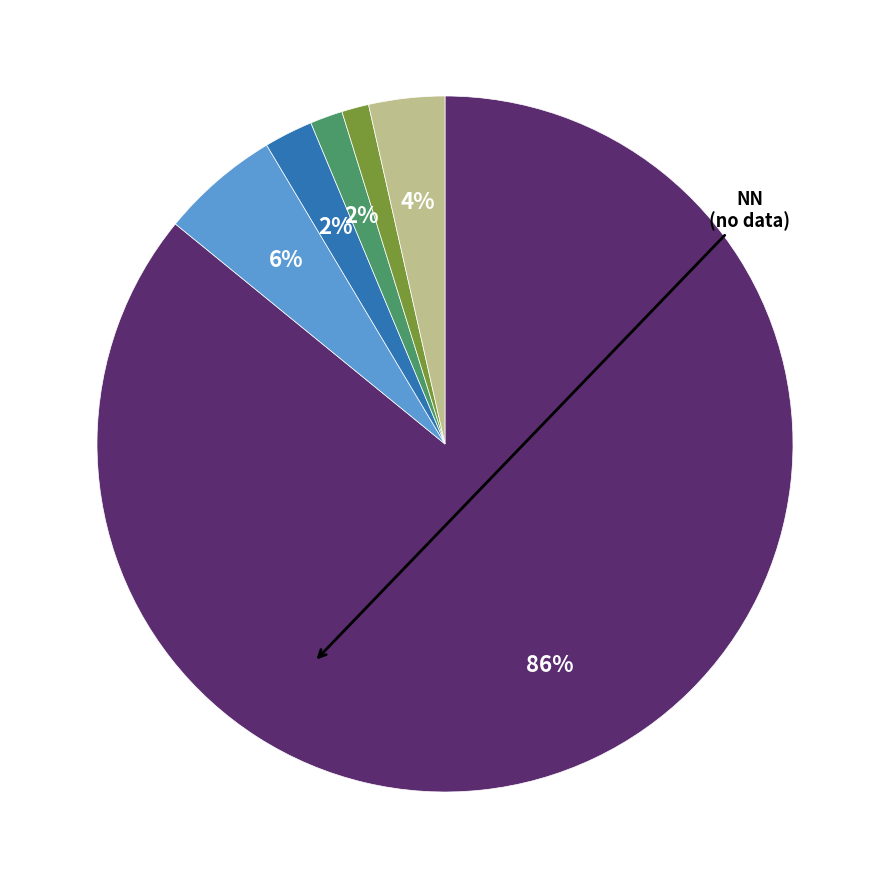

To the nearest percent, what is the average slice percentage?

17%